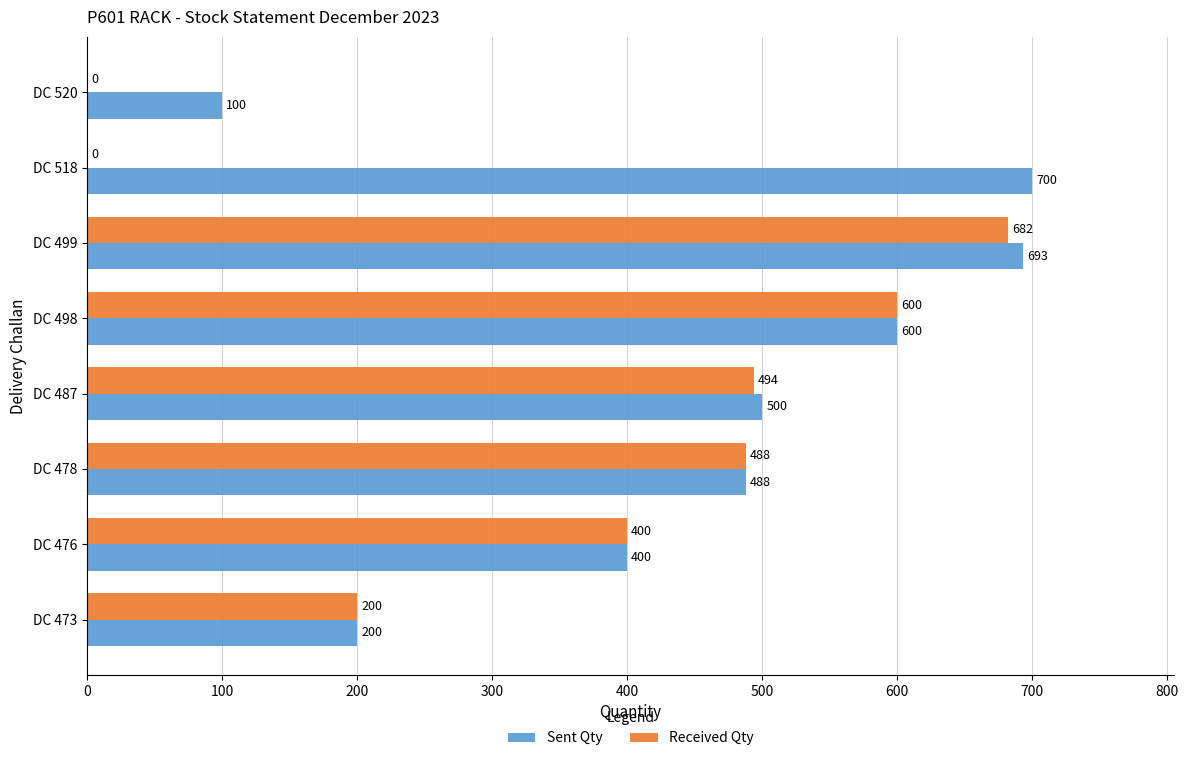

The Sent Qty series shows 1106 at DC 518. True or false?

False